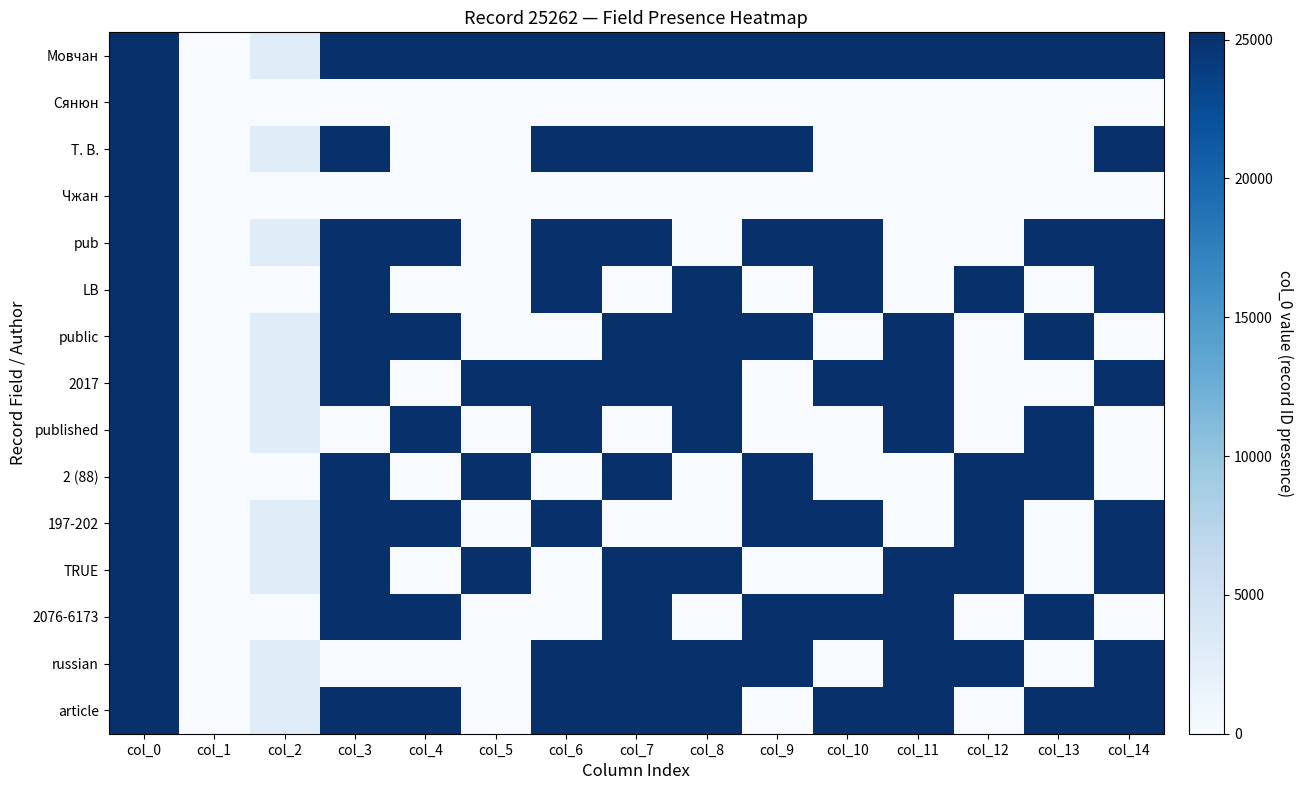

What is the maximum value shown in the chart?

25262